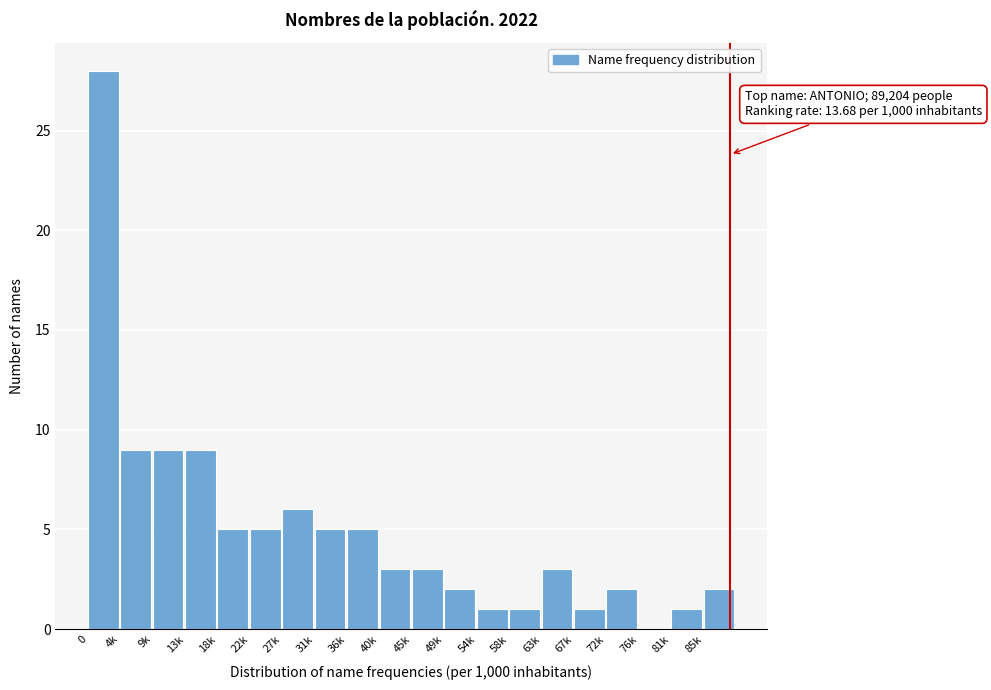

Reading left to right, extract all data points from this chart.

0=28	4k=9	9k=9	13k=9	18k=5	22k=5	27k=6	31k=5	36k=5	40k=3	45k=3	49k=2	54k=1	58k=1	63k=3	67k=1	72k=2	76k=0	81k=1	85k=2